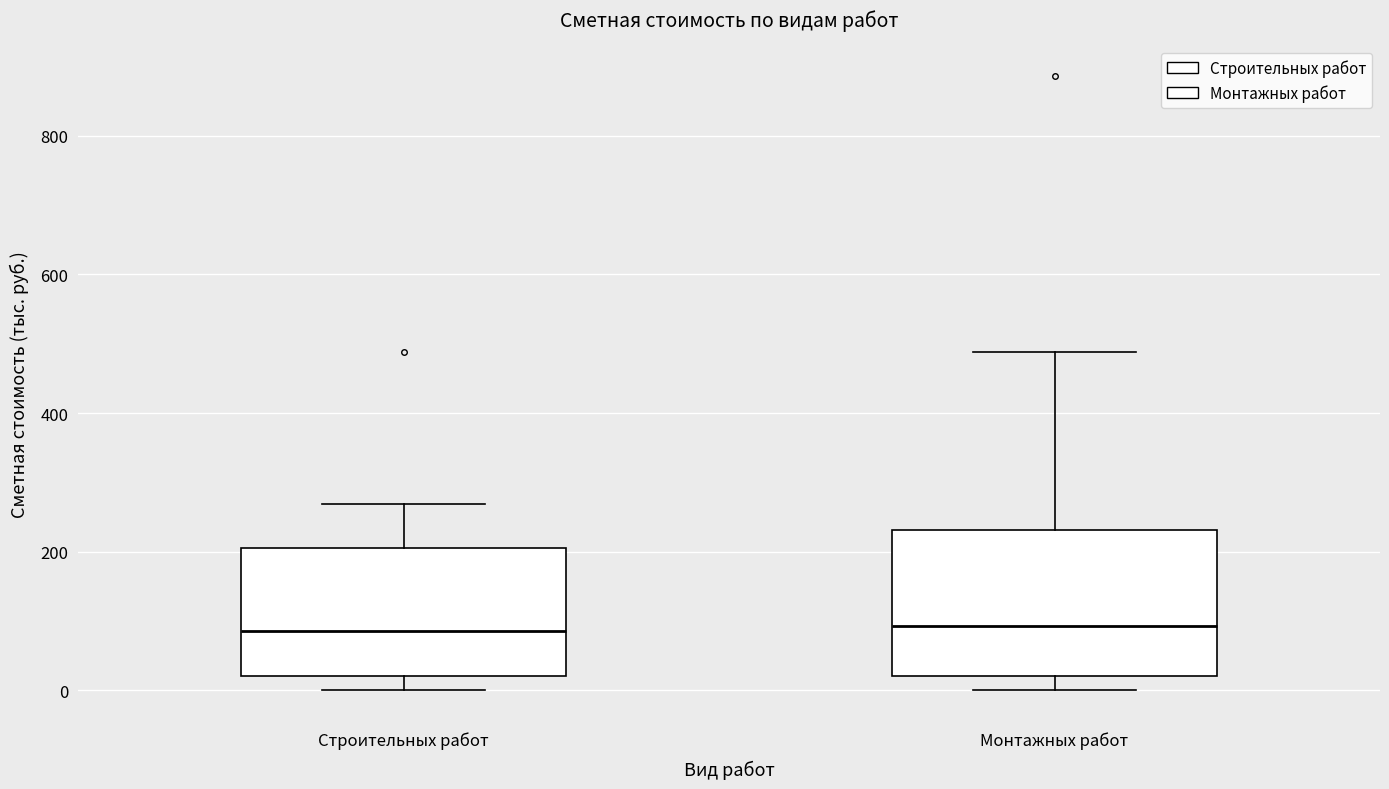

Reading left to right, read every box against the y-axis: the position of its median line, the range the box covers, and the ends of its whiskers. The values are not printed on the chart, so give them approximately, as read against the axis.

Строительных работ: median 80, box 20 to 200, whiskers 0 to 260
Монтажных работ: median 100, box 20 to 240, whiskers 0 to 480